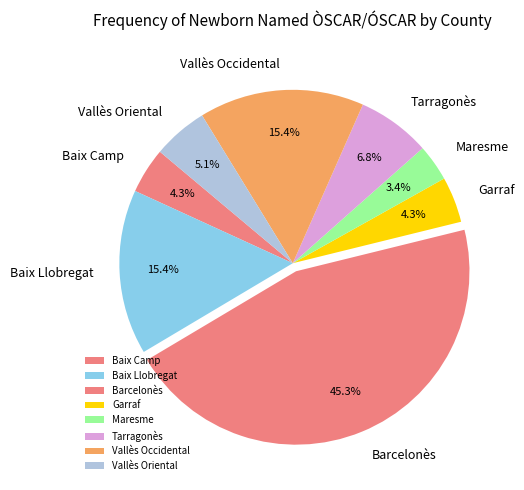

Which slice is the smallest?

Maresme